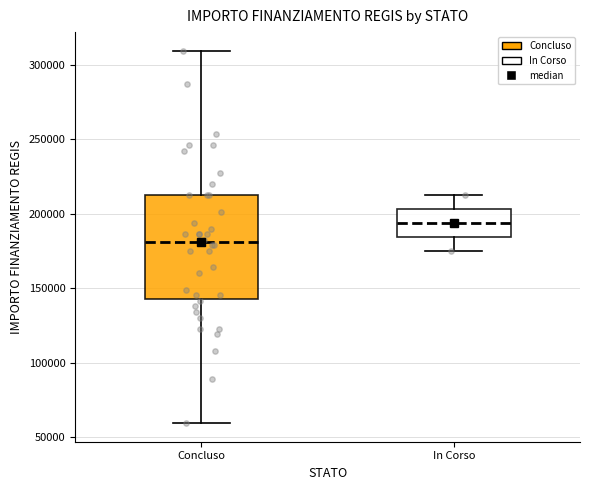

Which box's median line is the lowest?

Concluso